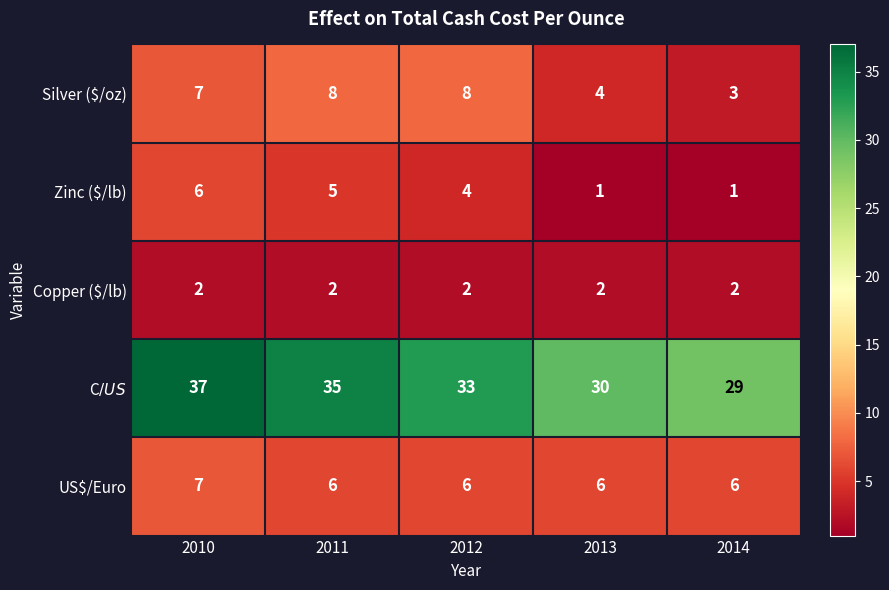

List the series in order of their peak value, lowest first.

Copper ($/lb), Zinc ($/lb), US$/Euro, Silver ($/oz), C$/US$